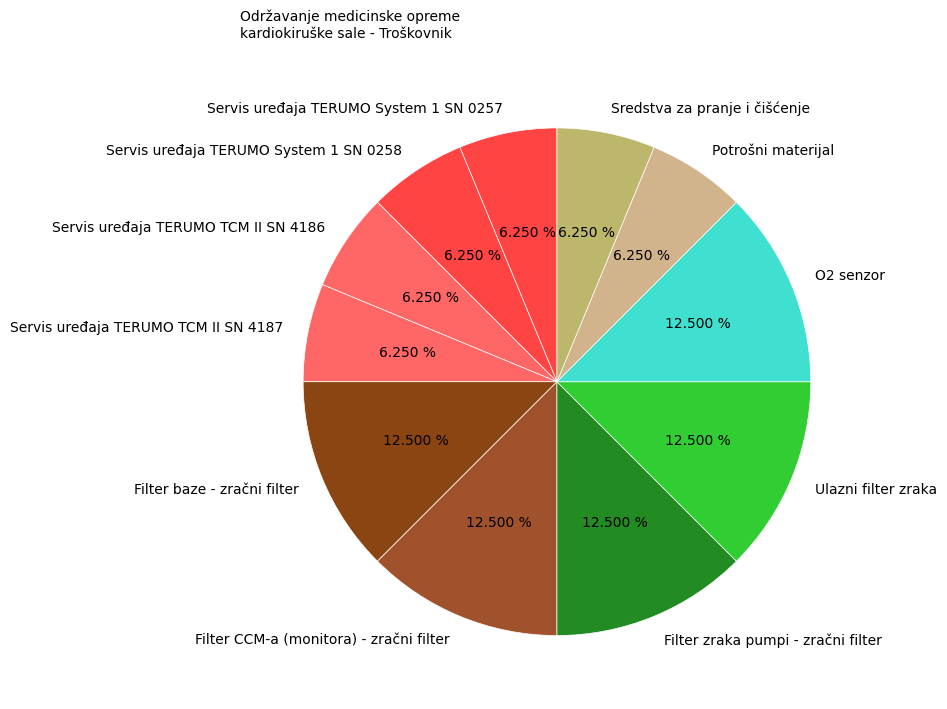

To the nearest percent, what is the difference between the largest and smallest slice percentages?

6%